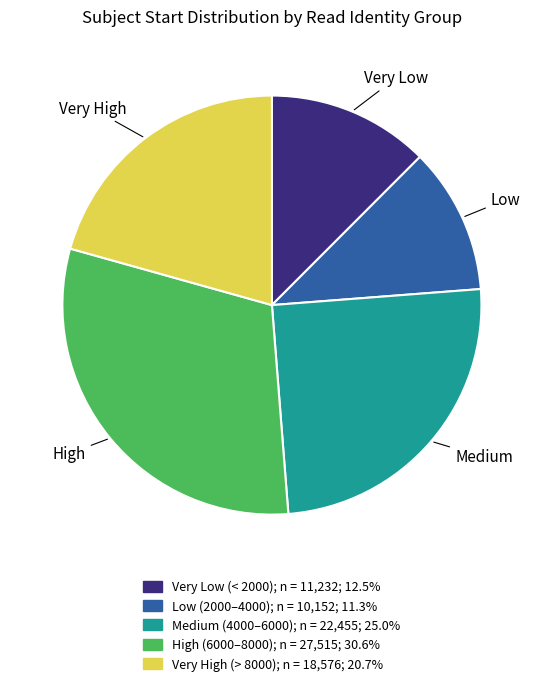

Is there a majority slice in this chart?

No